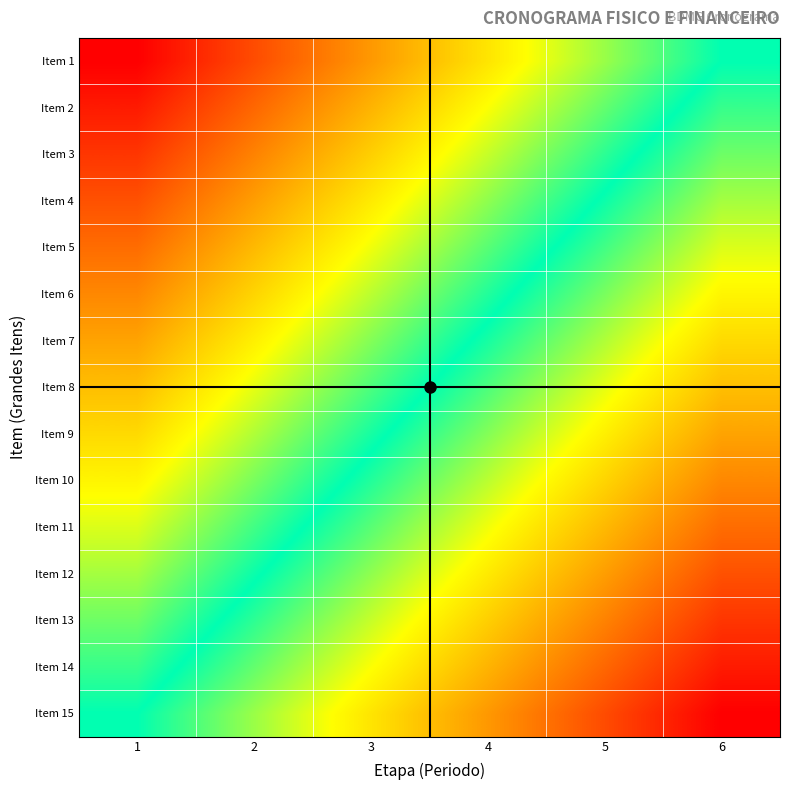

How many series are shown in this chart?

15